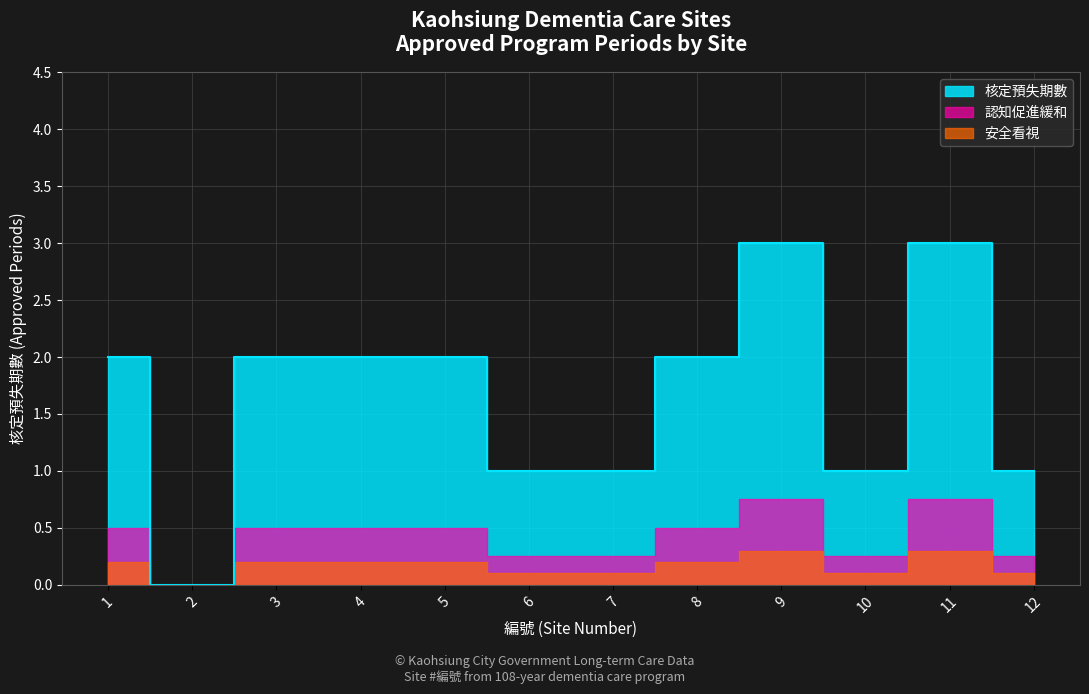

Which has a higher value, 11 or 8?

11